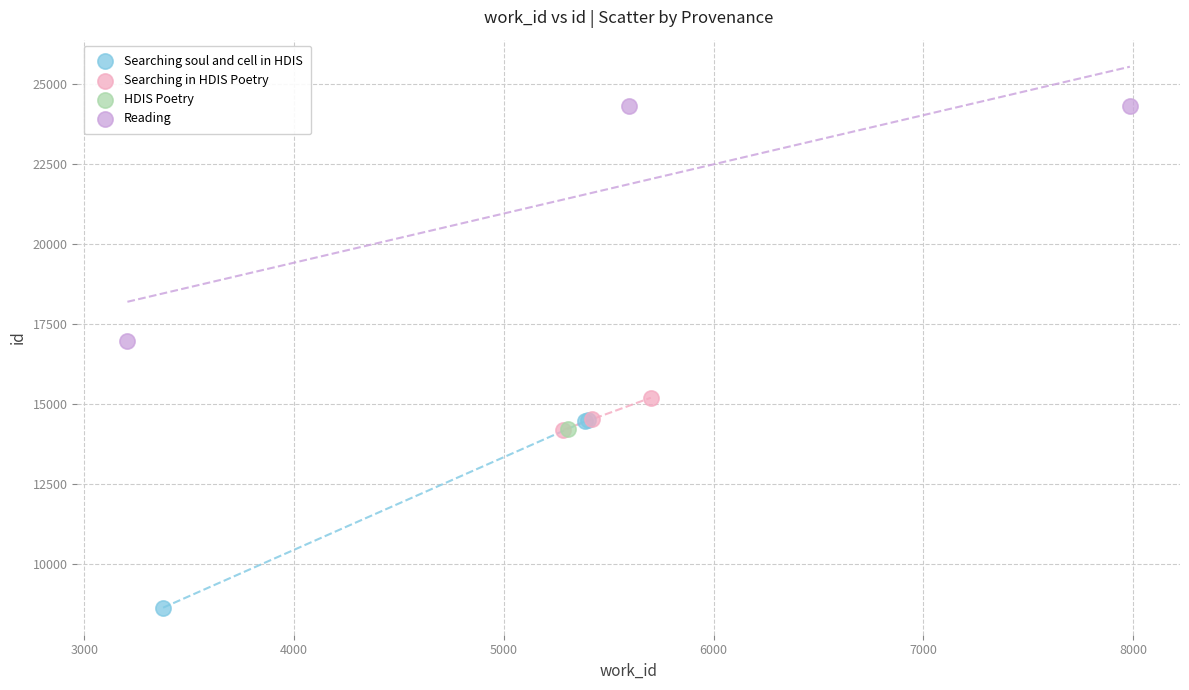

What are all the series names shown in the legend?

Searching soul and cell in HDIS, Searching in HDIS Poetry, HDIS Poetry, Reading